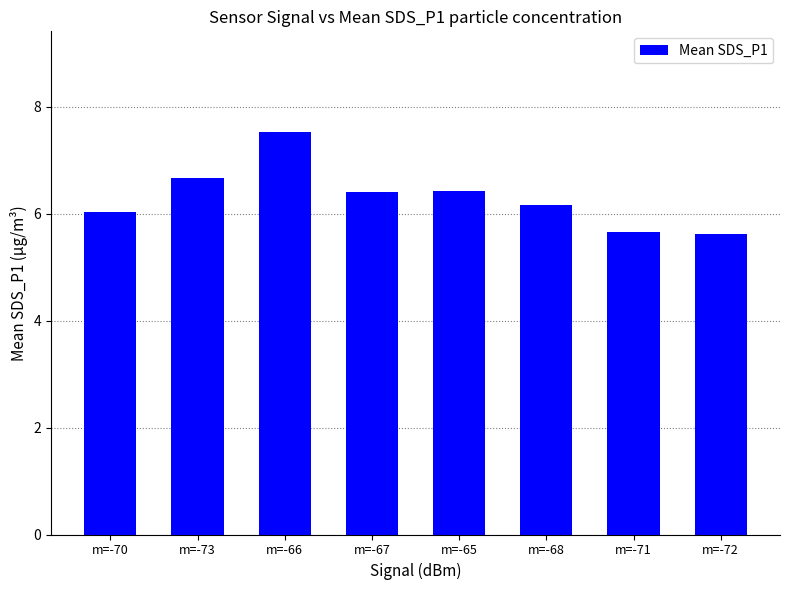

What is the value of the 7th bar from the left?

5.7